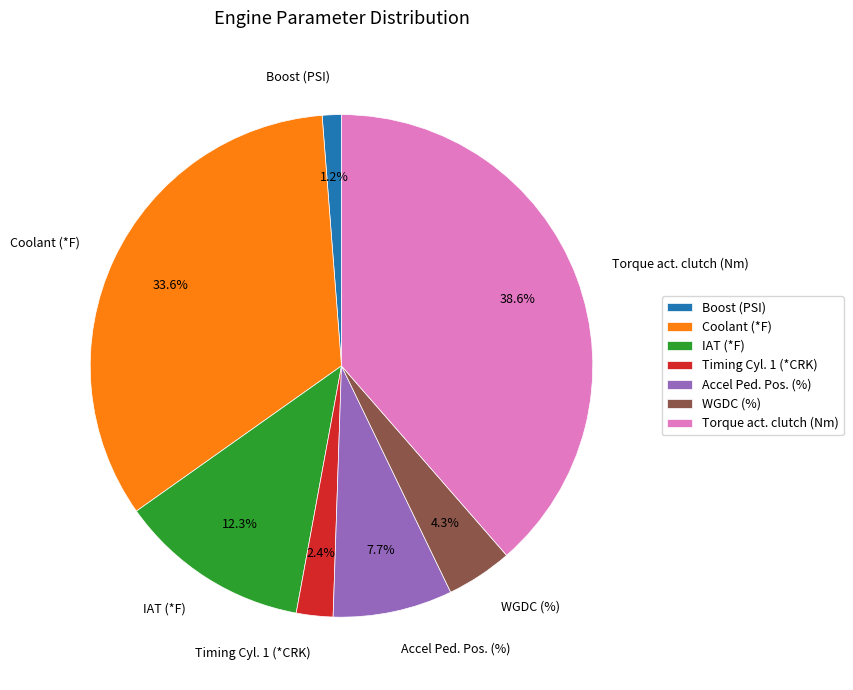

Which category has the biggest portion of the pie?

Torque act. clutch (Nm)